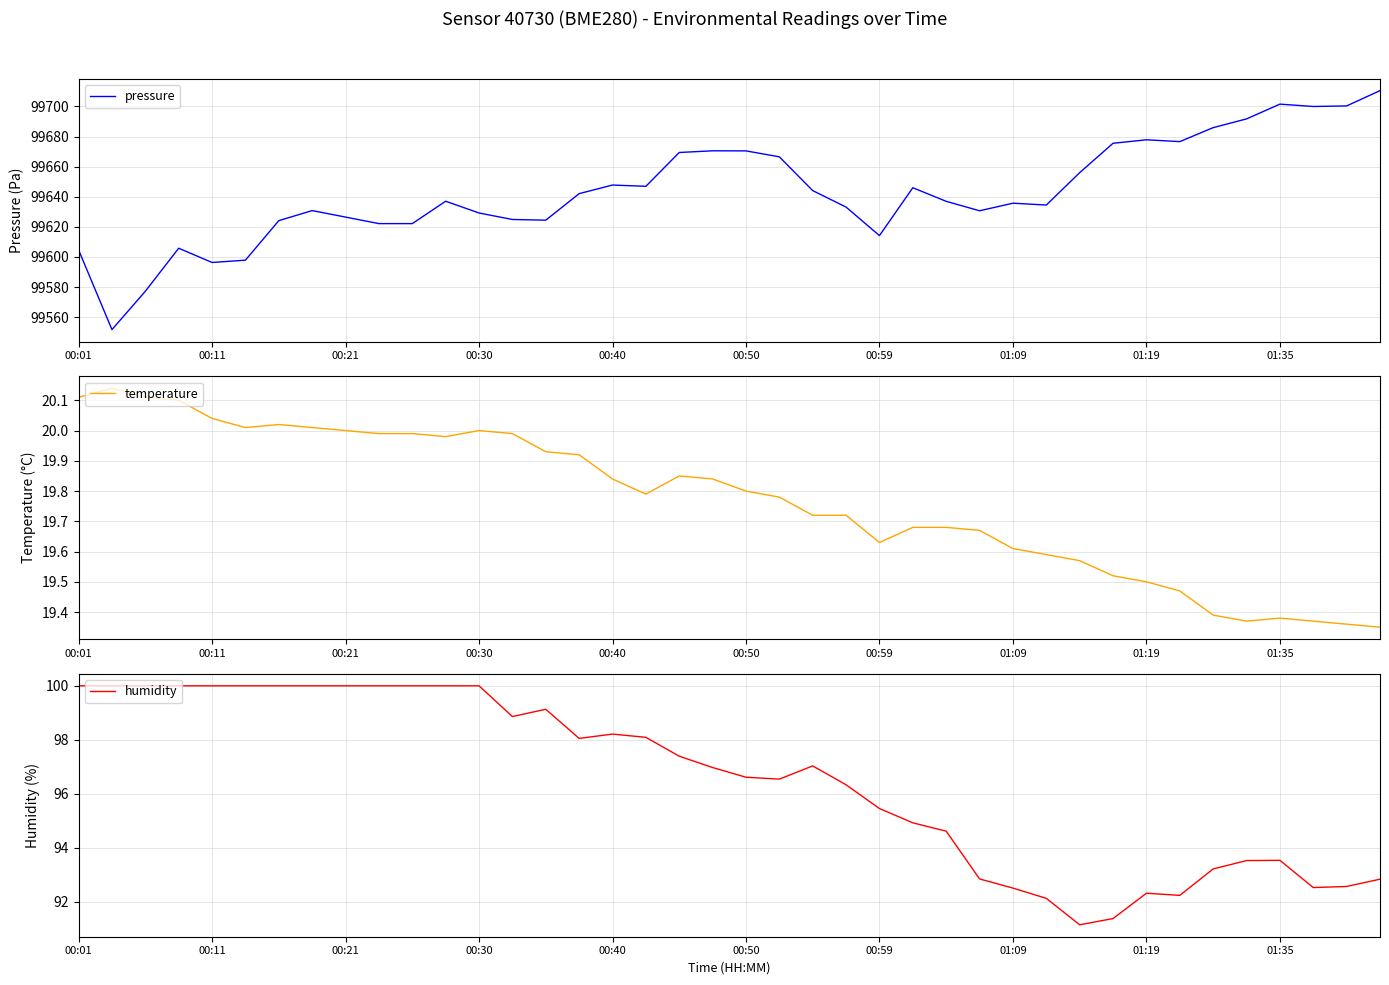

What is the highest value of the pressure series?

99710.5